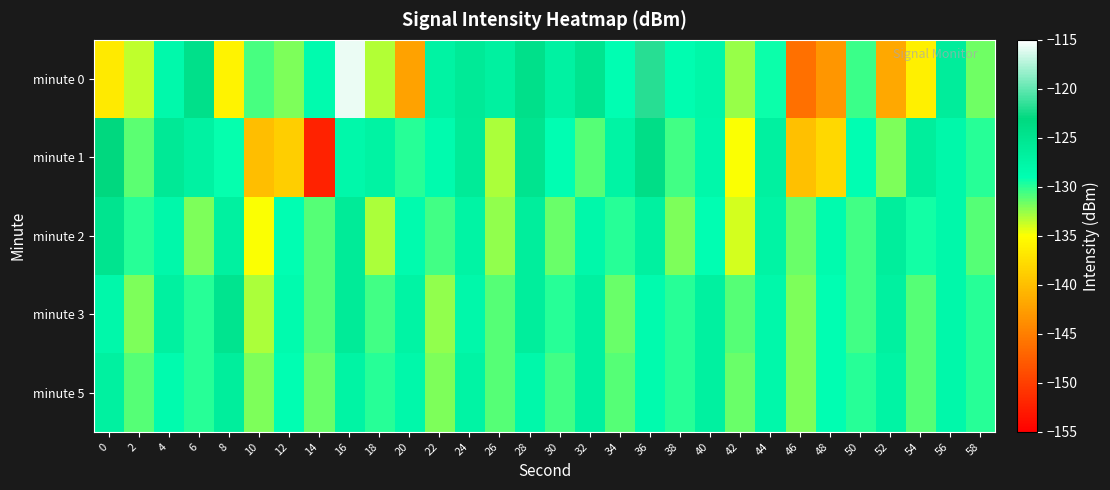

Reading left to right, transcribe all the data shown in this chart.

minute 0: 0=-136.6	2=-133.5	4=-128.2	6=-124.3	8=-135.9	10=-130.7	12=-131.9	14=-128.5	16=-115.8	18=-133.2	20=-142.2	22=-127.3	24=-125.8	26=-126.9	28=-124.3	30=-127.2	32=-124.9	34=-128.9	36=-121.9	38=-128.9	40=-127.9	42=-132.6	44=-129.4	46=-146.2	48=-143.2	50=-130.4	52=-141.8	54=-136.1	56=-126.3	58=-131.7
minute 1: 0=-123.0	2=-131.2	4=-125.8	6=-127.2	8=-129.2	10=-140.1	12=-138.8	14=-152.2	16=-128.1	18=-127.2	20=-130.0	22=-128.5	24=-126.0	26=-133.0	28=-125.0	30=-129.0	32=-131.0	34=-127.5	36=-124.0	38=-130.5	40=-128.0	42=-135.0	44=-127.0	46=-140.0	48=-138.0	50=-129.0	52=-132.0	54=-126.5	56=-128.0	58=-130.0
minute 2: 0=-125.0	2=-130.0	4=-128.0	6=-132.0	8=-127.0	10=-135.0	12=-129.0	14=-131.0	16=-126.0	18=-133.0	20=-128.5	22=-130.5	24=-127.5	26=-132.5	28=-126.5	30=-131.5	32=-128.0	34=-130.0	36=-127.0	38=-132.0	40=-129.0	42=-134.0	44=-127.5	46=-131.5	48=-128.5	50=-130.5	52=-126.5	54=-129.5	56=-128.0	58=-131.0
minute 3: 0=-128.0	2=-132.0	4=-127.0	6=-130.0	8=-125.0	10=-133.0	12=-128.5	14=-131.0	16=-126.0	18=-130.5	20=-127.5	22=-132.5	24=-128.0	26=-131.0	28=-126.5	30=-130.0	32=-127.0	34=-131.5	36=-128.5	38=-130.0	40=-127.0	42=-131.0	44=-128.0	46=-132.0	48=-129.0	50=-130.5	52=-127.0	54=-131.0	56=-128.0	58=-130.0
minute 5: 0=-127.0	2=-131.0	4=-128.5	6=-130.0	8=-126.5	10=-132.0	12=-129.0	14=-131.5	16=-127.5	18=-130.0	20=-128.0	22=-132.0	24=-127.5	26=-131.0	28=-128.0	30=-130.5	32=-127.0	34=-131.0	36=-128.5	38=-130.0	40=-127.0	42=-131.5	44=-128.0	46=-132.0	48=-129.0	50=-130.0	52=-127.5	54=-131.0	56=-128.0	58=-130.0